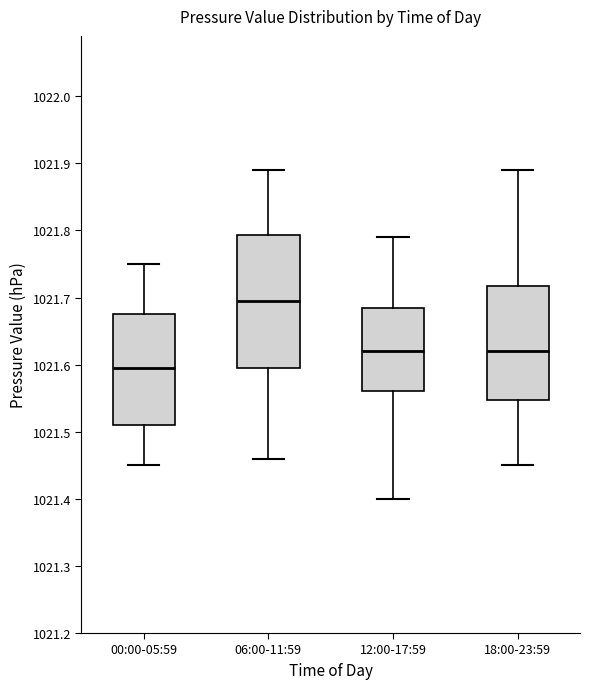

Reading left to right, read every box against the y-axis: the position of its median line, the range the box covers, and the ends of its whiskers. The values are not printed on the chart, so give them approximately, as read against the axis.

00:00-05:59: median 1021.60, box 1021.51 to 1021.68, whiskers 1021.45 to 1021.75
06:00-11:59: median 1021.70, box 1021.60 to 1021.79, whiskers 1021.46 to 1021.89
12:00-17:59: median 1021.62, box 1021.56 to 1021.69, whiskers 1021.40 to 1021.79
18:00-23:59: median 1021.62, box 1021.55 to 1021.72, whiskers 1021.45 to 1021.89